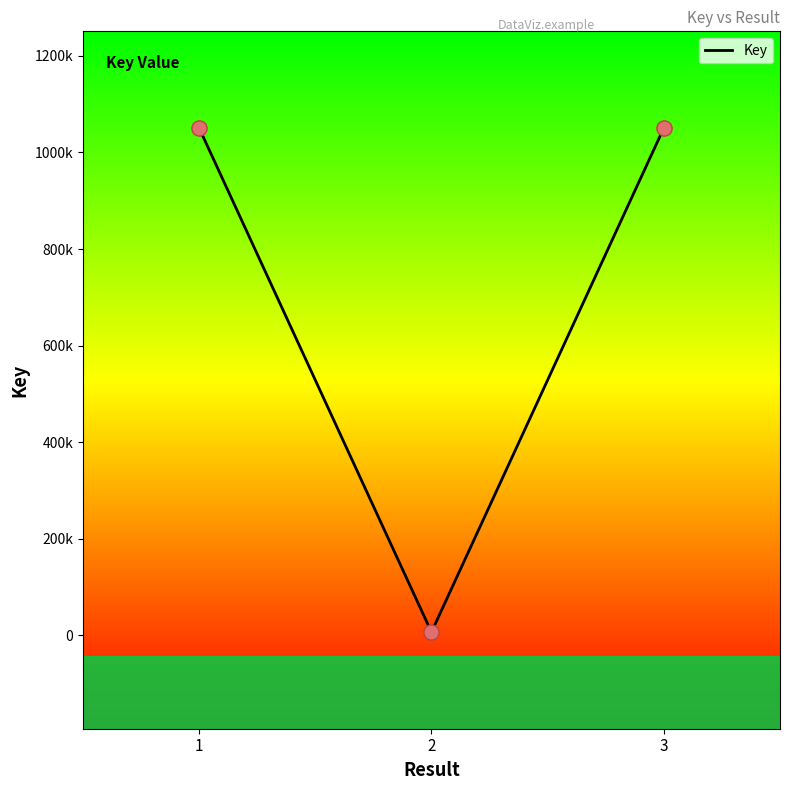

Does the chart have visible grid lines?

No